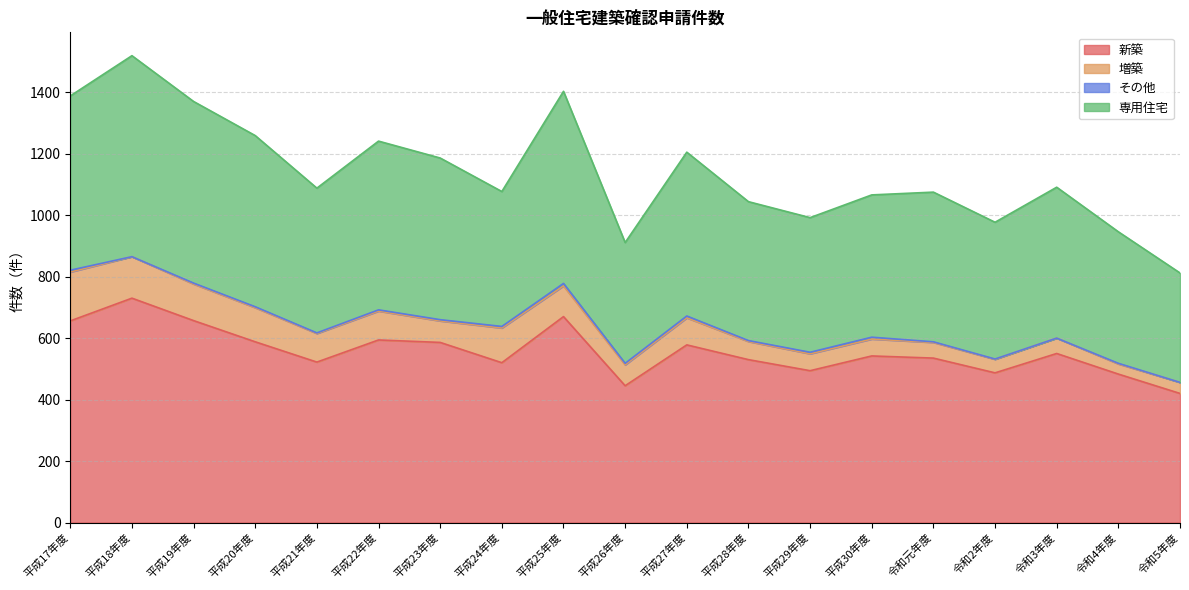

What is the highest value of the 新築 series?

730